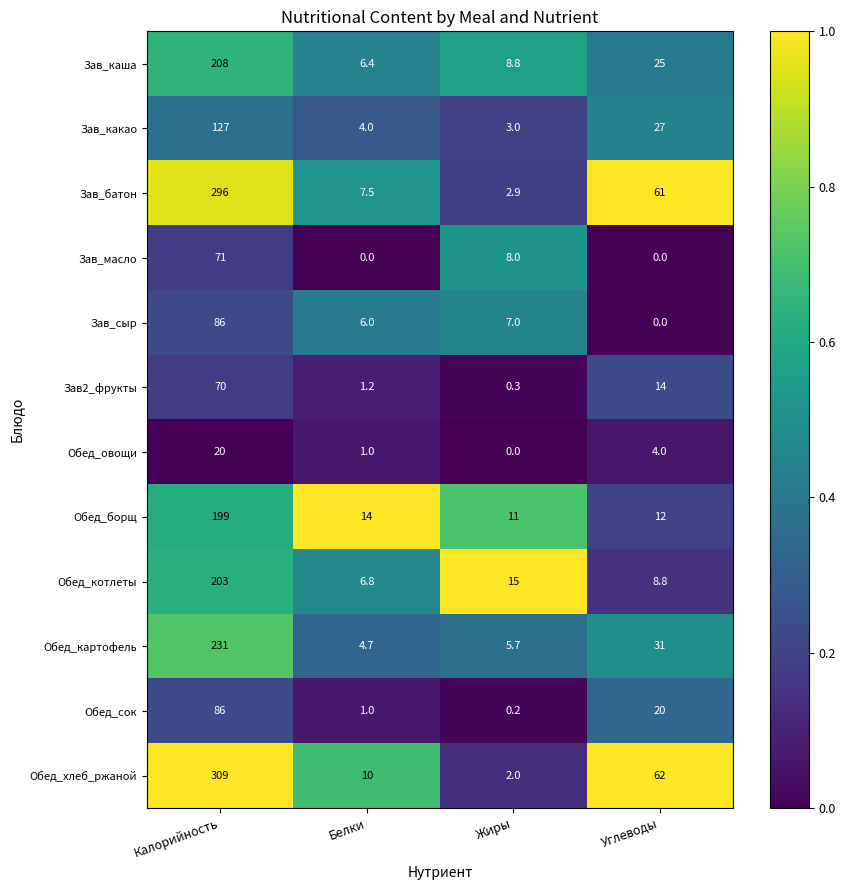

Which series has the largest range (max minus min)?

Обед_хлеб_ржаной